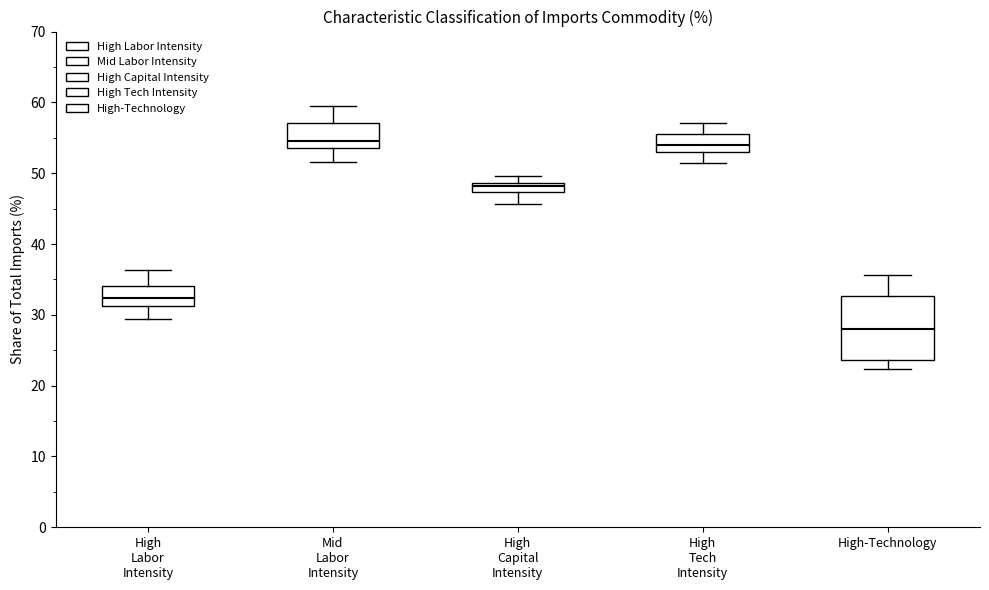

Comparing the boxes themselves (not the whiskers), which one is the tallest?

High-Technology